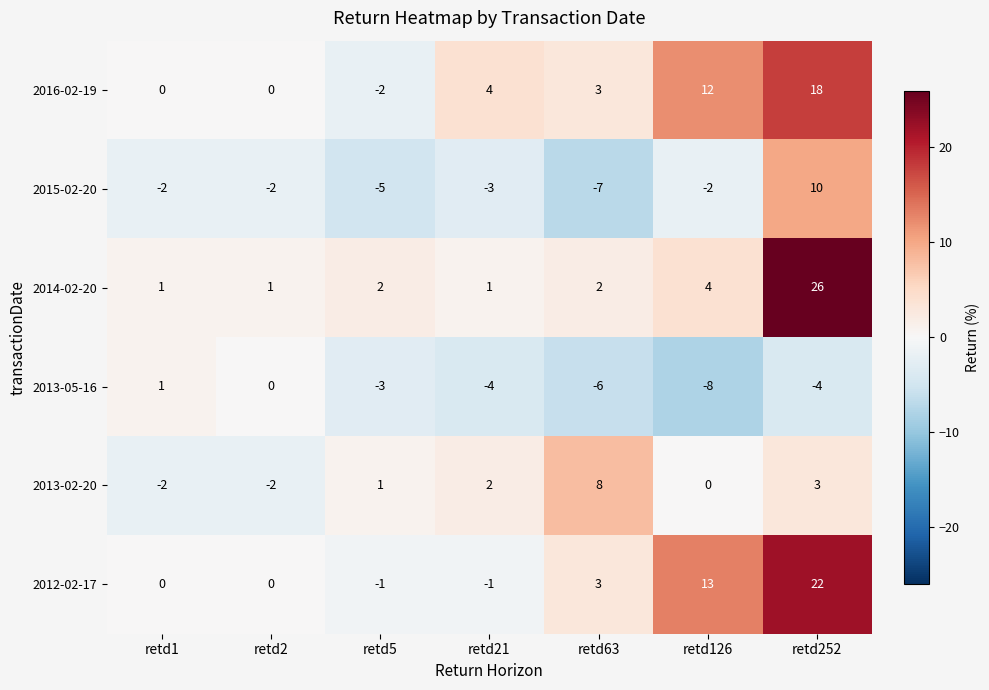

At which category is the sum across all series the highest?

retd252